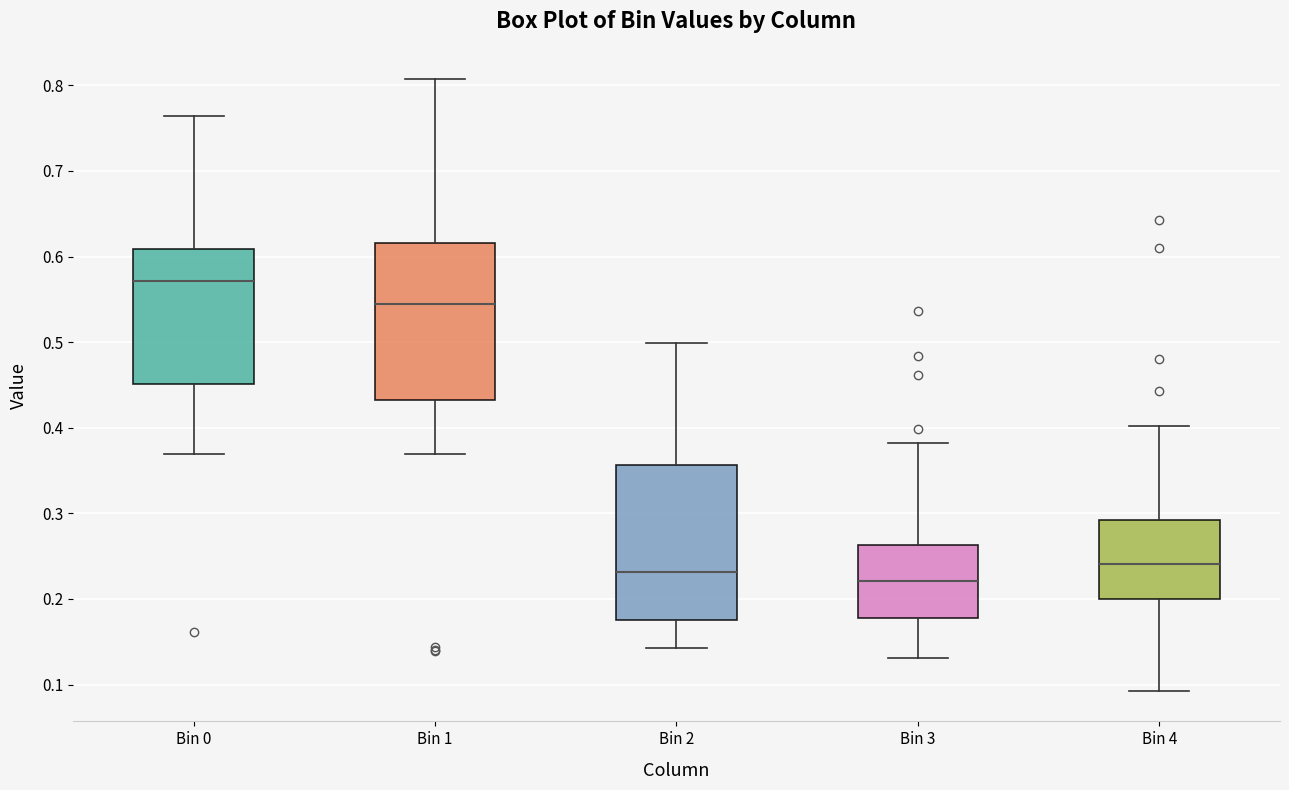

Where is the lower edge of the box for Bin 3 on the y-axis? The values are not printed on the chart, so give them approximately, as read against the axis.

0.18